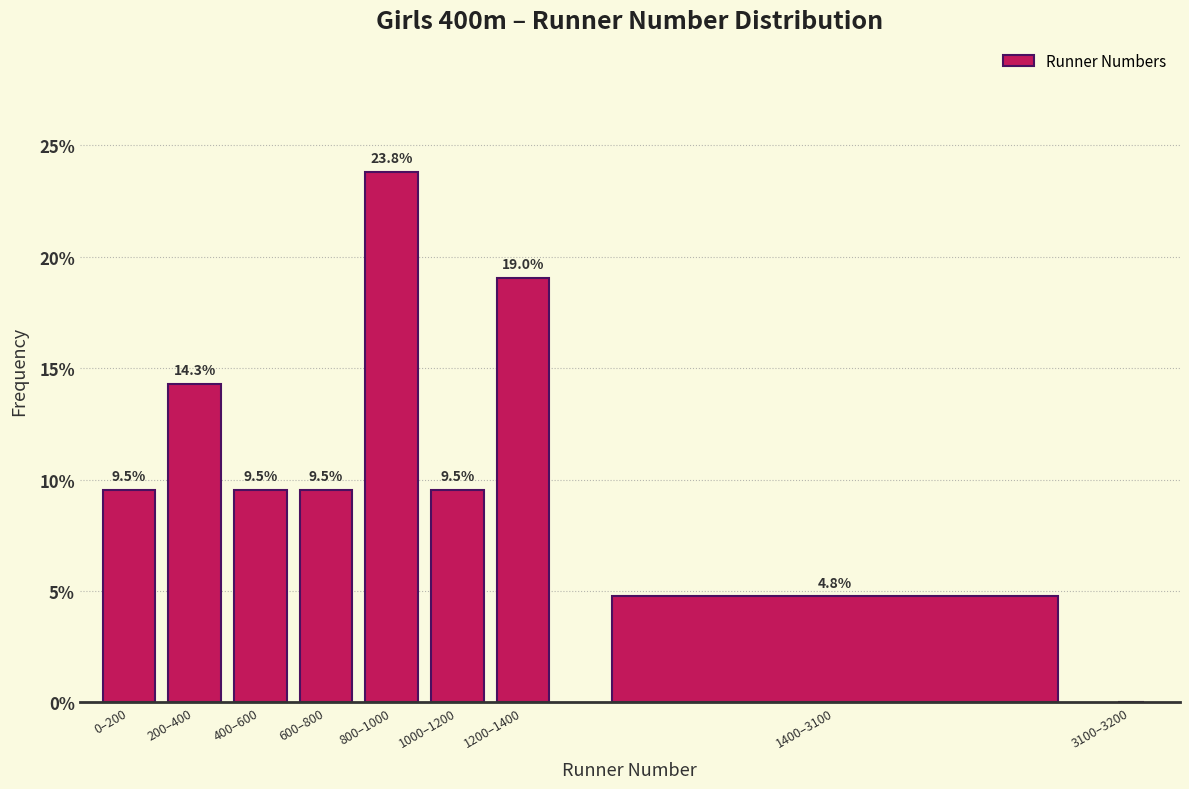

Reading left to right, extract all data points from this chart.

0–200=9.5	200–400=14.3	400–600=9.5	600–800=9.5	800–1000=23.8	1000–1200=9.5	1200–1400=19.0	1400–3100=4.8	3100–3200=0.0